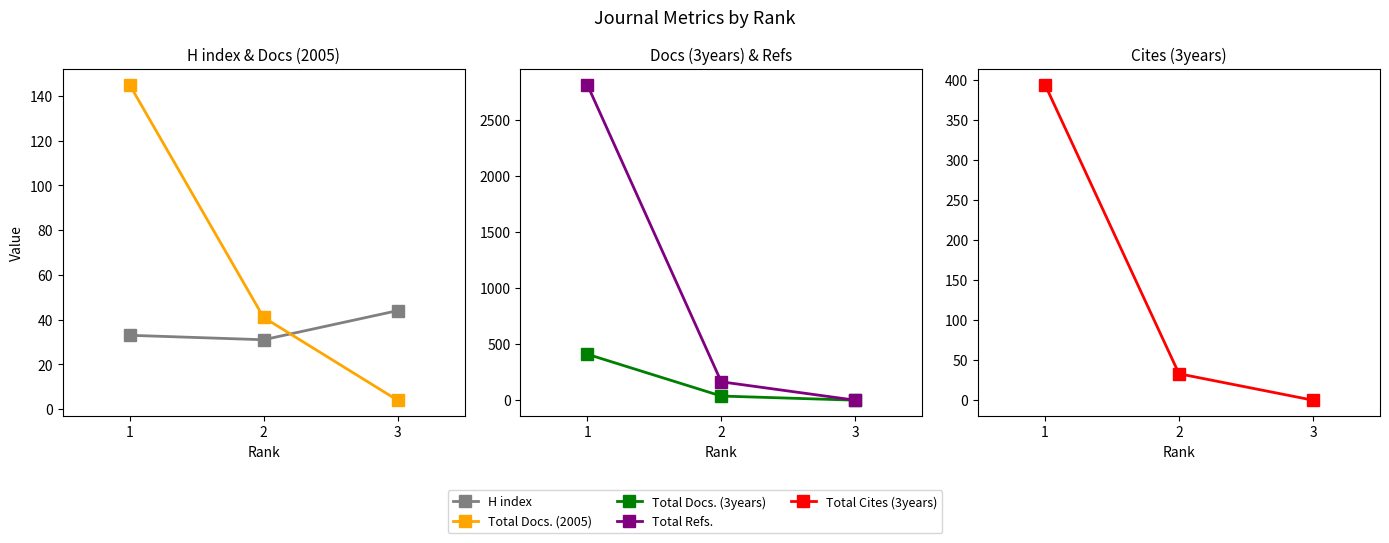

List the series in order of their peak value, highest first.

Total Refs., Total Docs. (3years), Total Cites (3years), Total Docs. (2005), H index